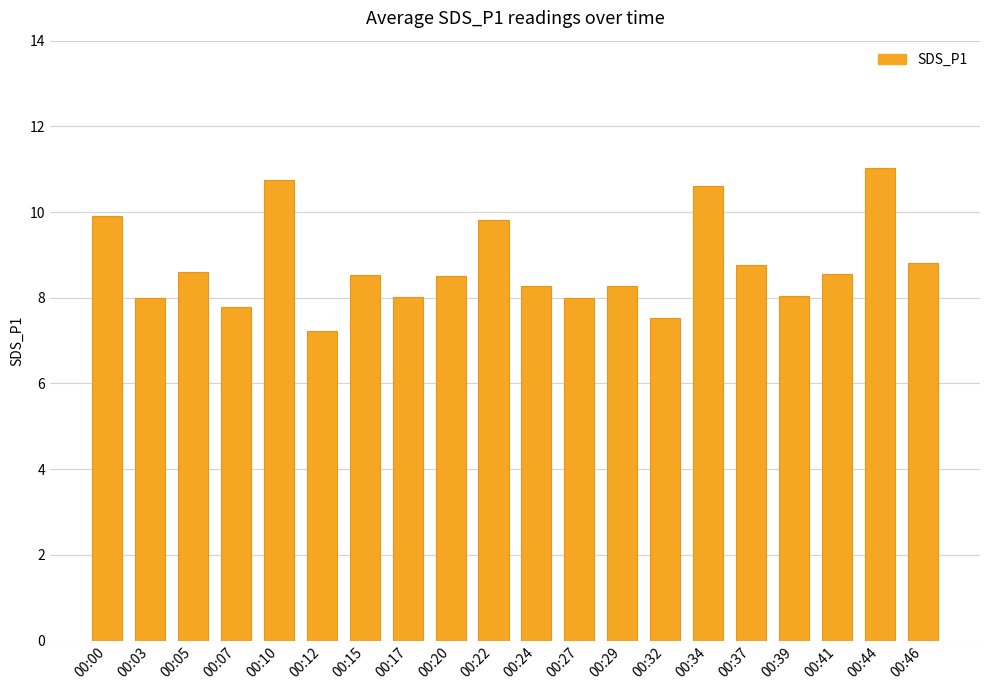

What is the value of the 20th bar from the left?

8.8